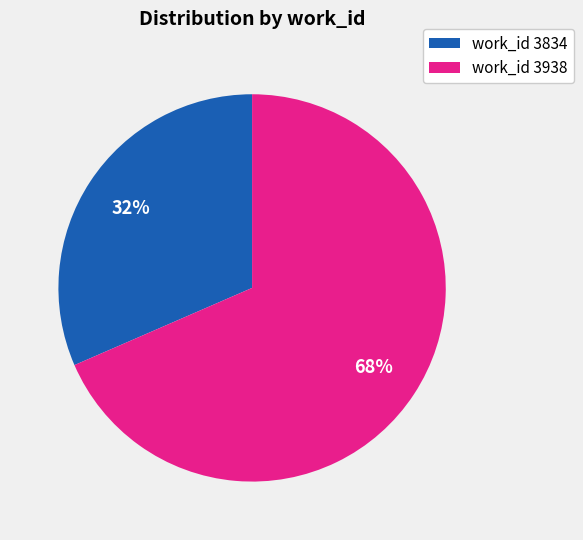

How many segments does this pie chart have?

2